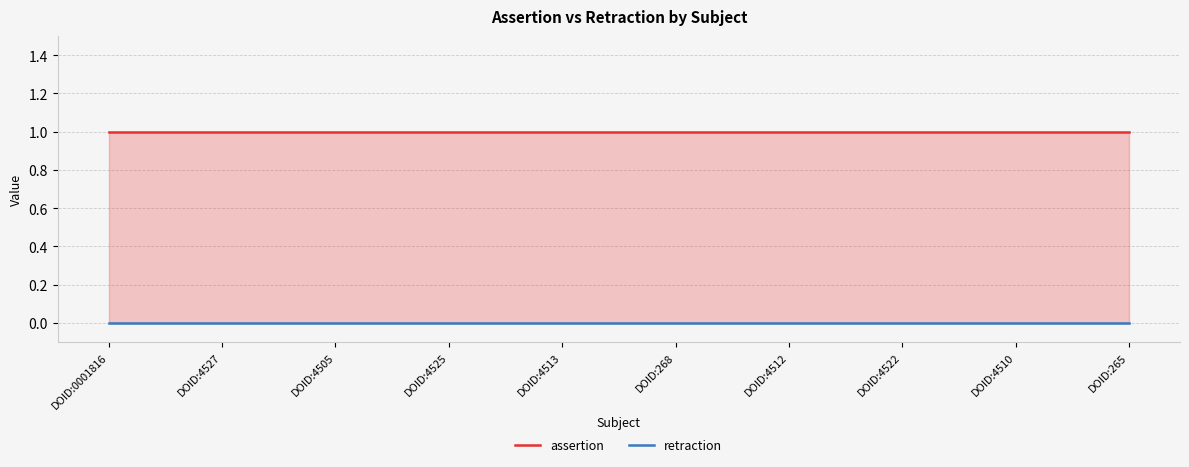

True or false: retraction and assertion cross at least once.

False